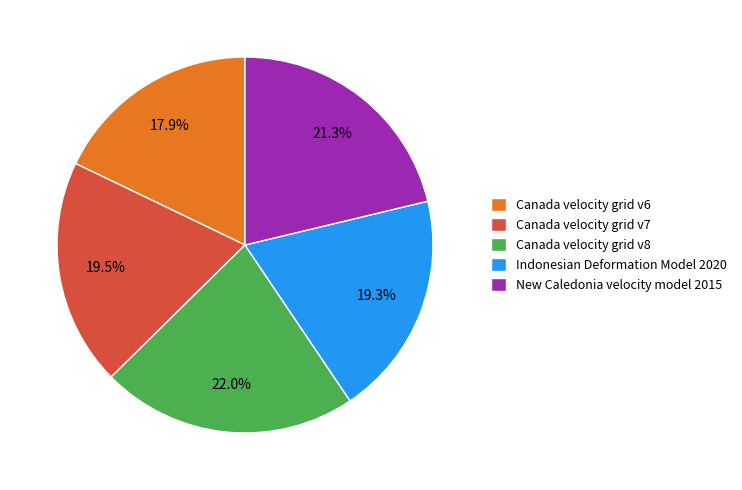

Is there a majority slice in this chart?

No